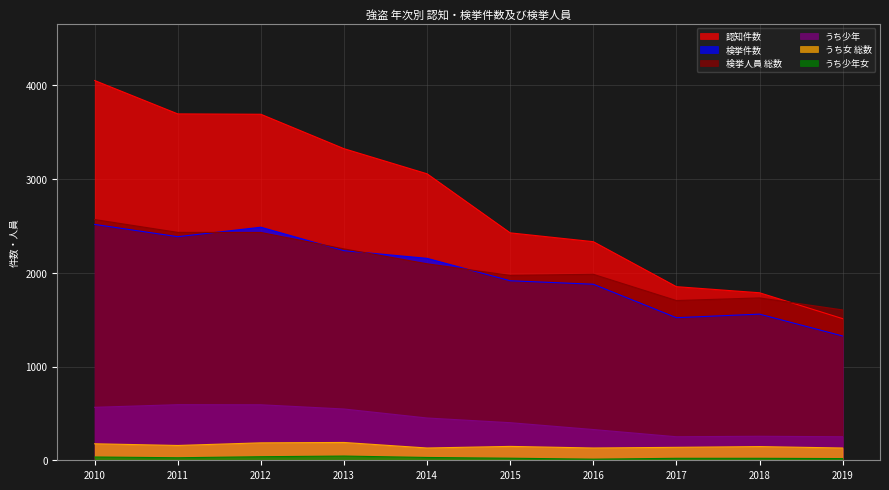

What is the difference between the maximum and second lowest values in the うち少年 series?

342